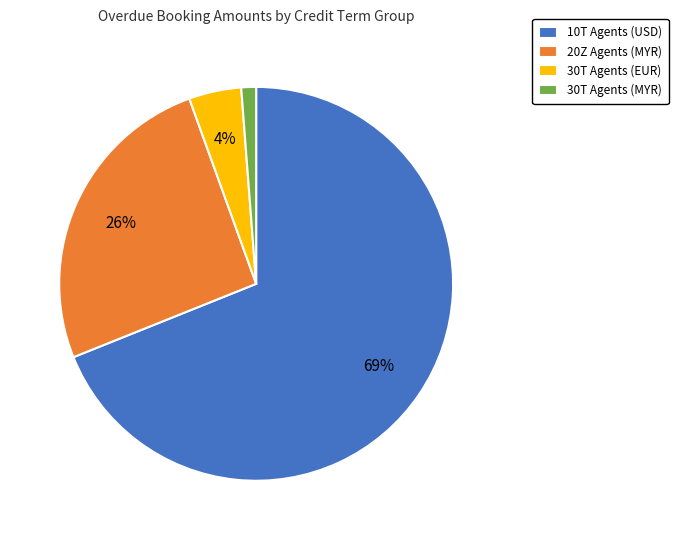

To the nearest percent, what is the difference between the 20Z Agents (MYR) and 10T Agents (USD) slice percentages?

43%